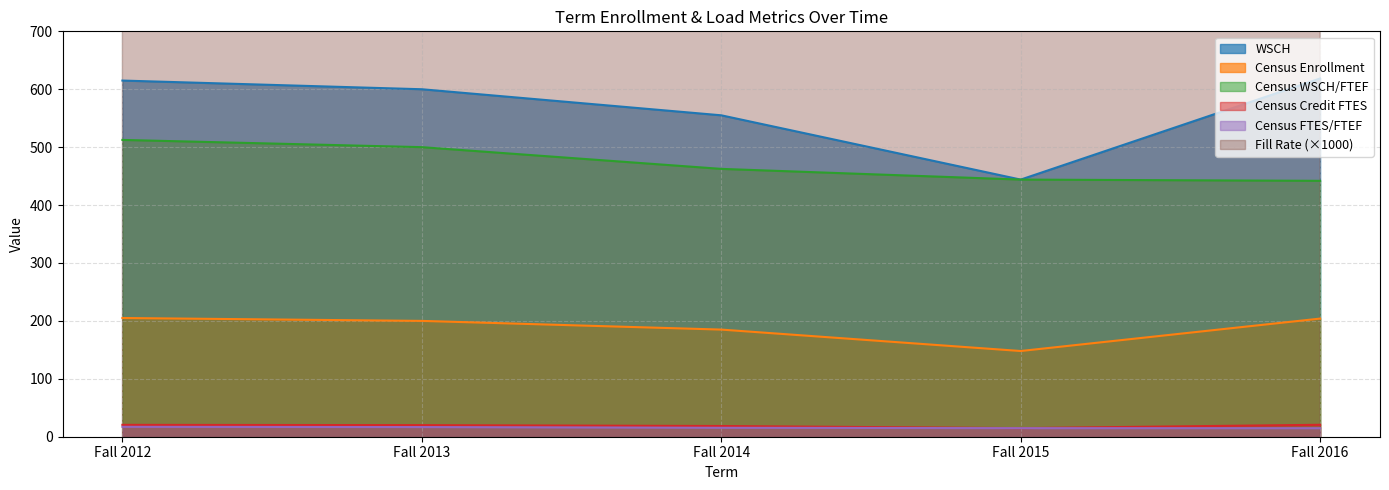

True or false: Fill Rate and WSCH intersect in this chart.

False